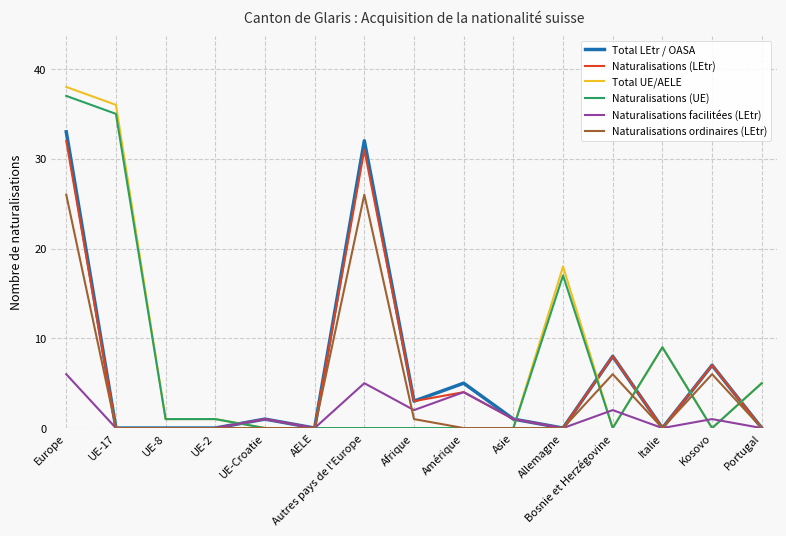

Reading left to right, list all the values displayed in this chart.

Total LEtr / OASA: 33	0	0	0	1	0	32	3	5	1	0	8	0	7	0
Naturalisations (LEtr): 32	0	0	0	1	0	31	3	4	1	0	8	0	7	0
Total UE/AELE: 38	36	1	1	0	0	0	0	0	0	18	0	9	0	5
Naturalisations (UE): 37	35	1	1	0	0	0	0	0	0	17	0	9	0	5
Naturalisations facilitées (LEtr): 6	0	0	0	1	0	5	2	4	1	0	2	0	1	0
Naturalisations ordinaires (LEtr): 26	0	0	0	0	0	26	1	0	0	0	6	0	6	0